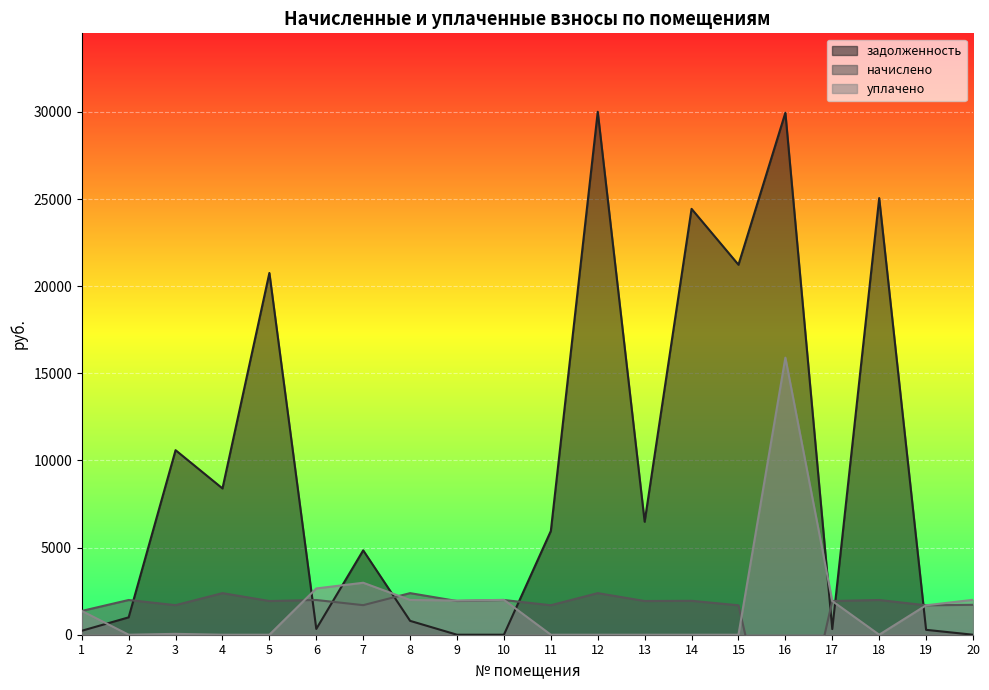

True or false: задолженность has a value of 52822.1 at 12.

False